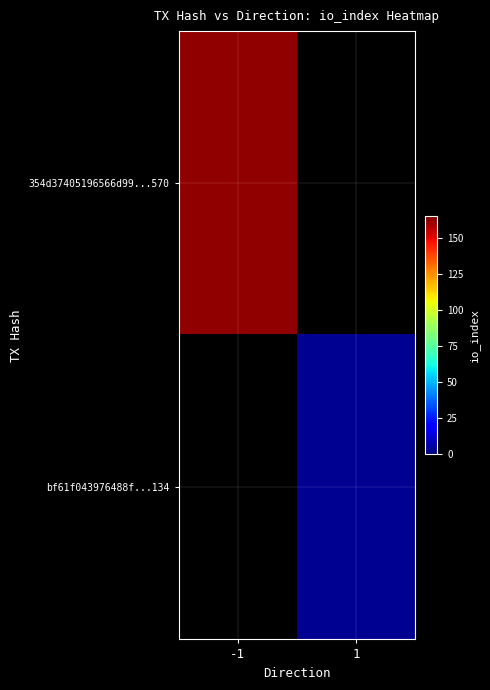

Is it true that bf61f043976488f...134 equals 4.7 at 1?

False